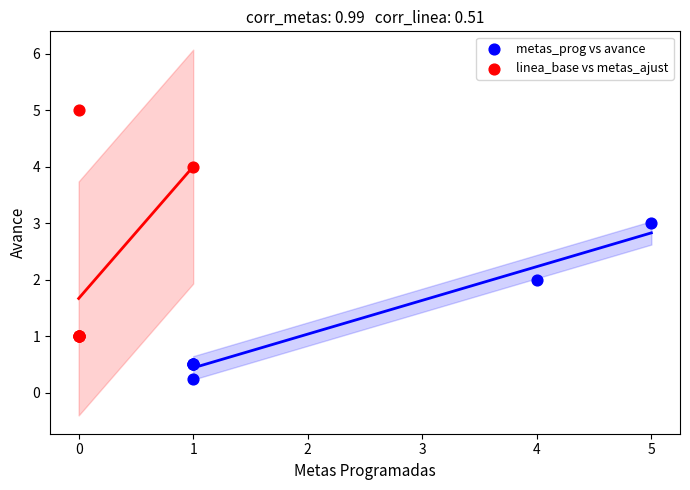

Which series has the widest spread of Y values?

linea_base vs metas_ajust